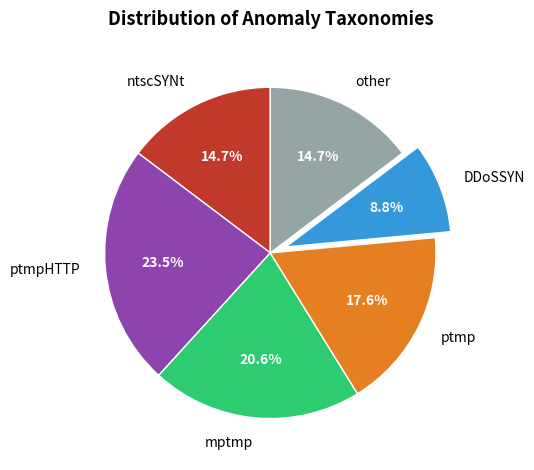

How many slices are in this pie chart?

6